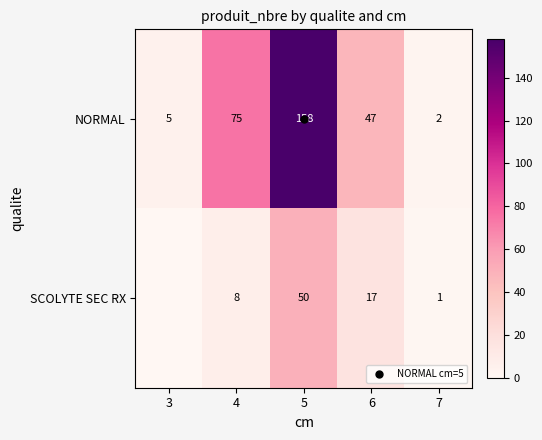

Which series has the largest range (max minus min)?

NORMAL